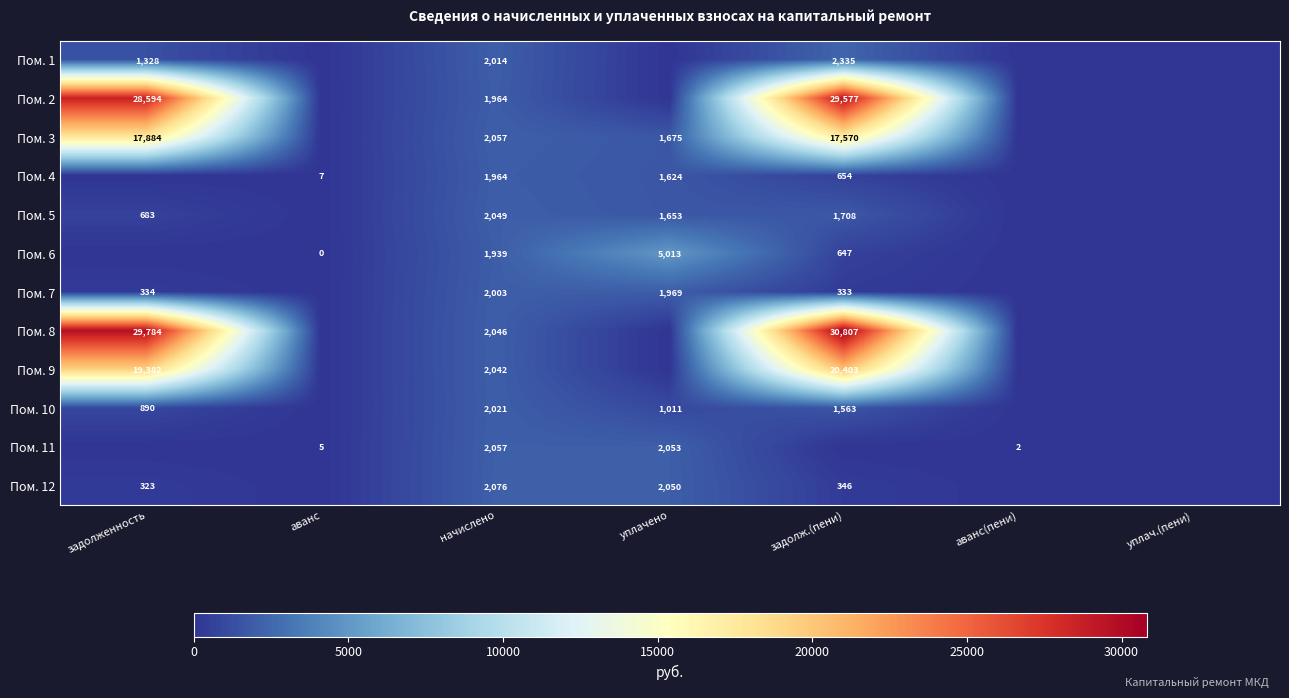

At how many categories does at least one series exceed 30782?

1